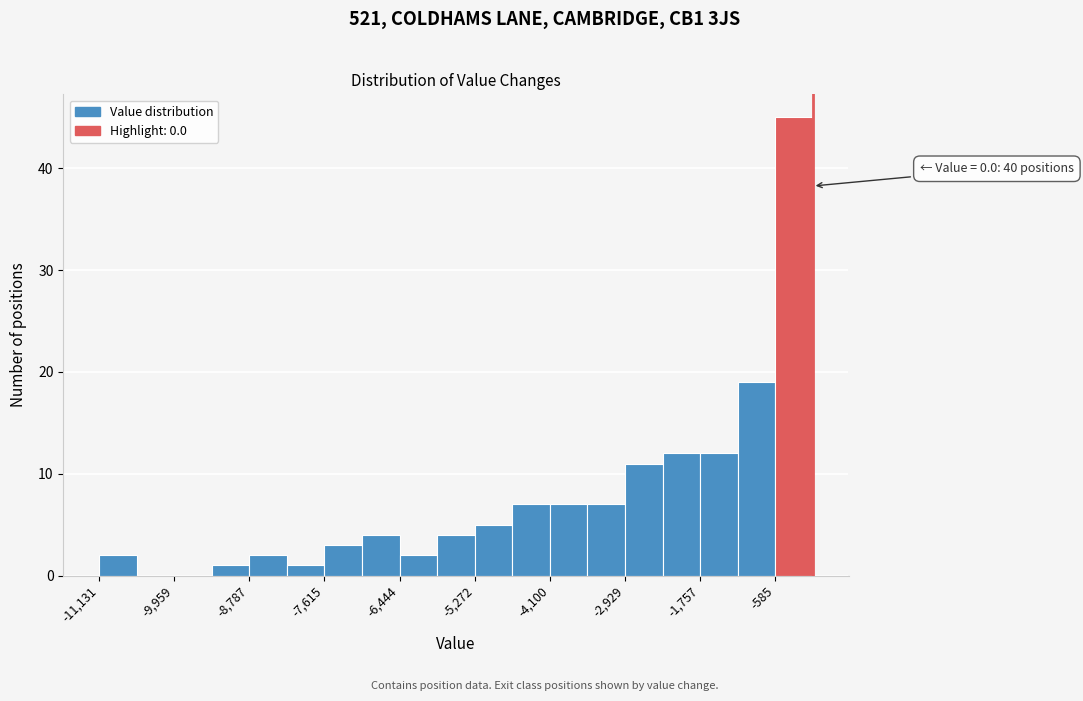

Around what value on the x-axis is the tallest bar? Give the approximate position of its centre, as read against the axis.

-200